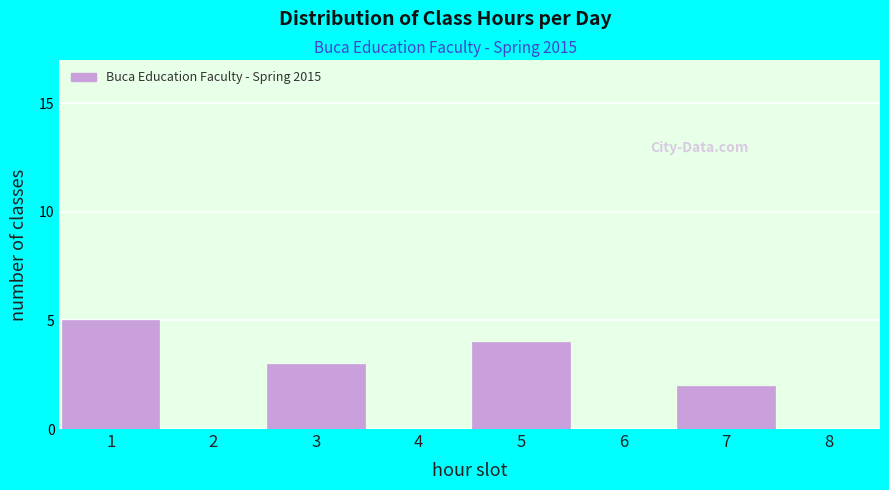

Reading left to right, extract all data points from this chart.

1=5	2=0	3=3	4=0	5=4	6=0	7=2	8=0